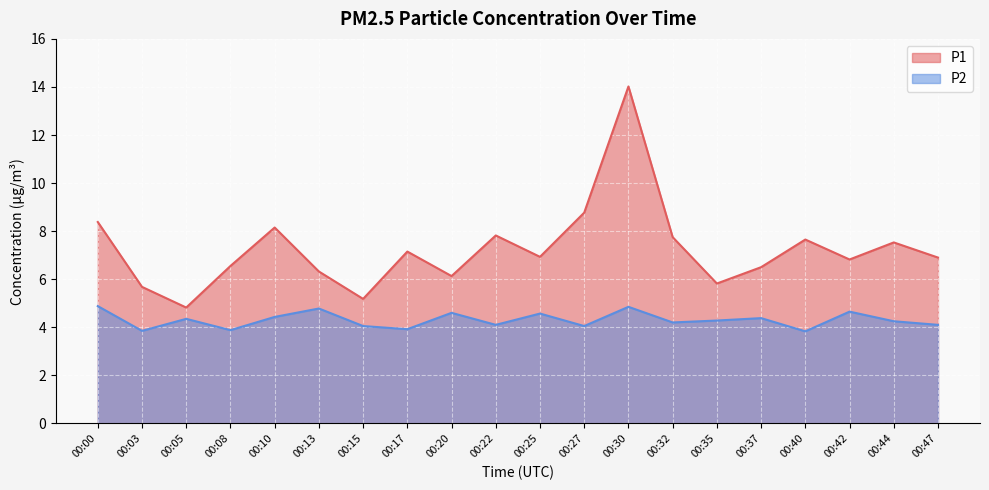

What is the average value of the P1 series?

7.2